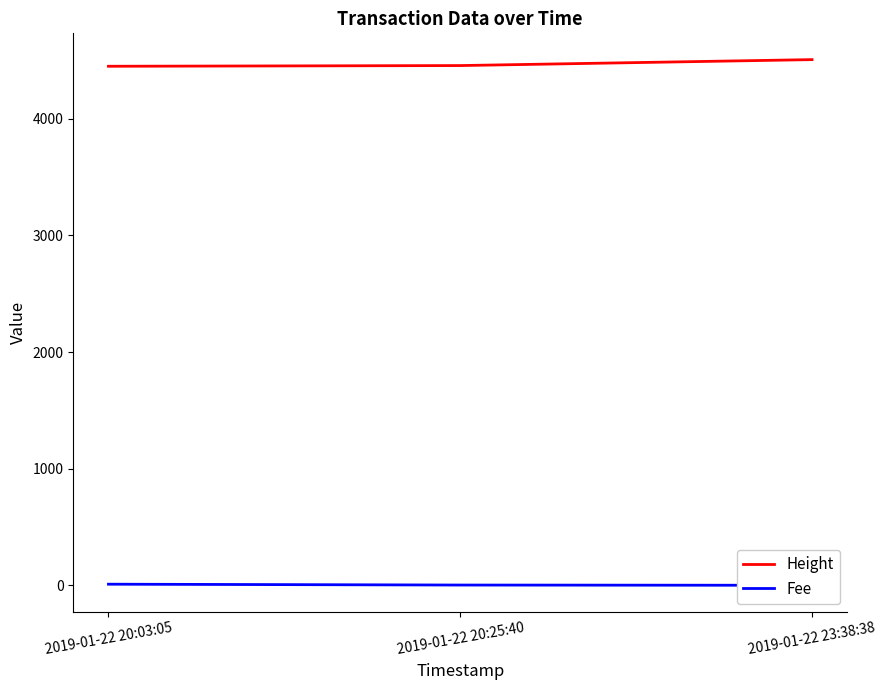

What value does the Fee series have at 2019-01-22 20:03:05?

9.5